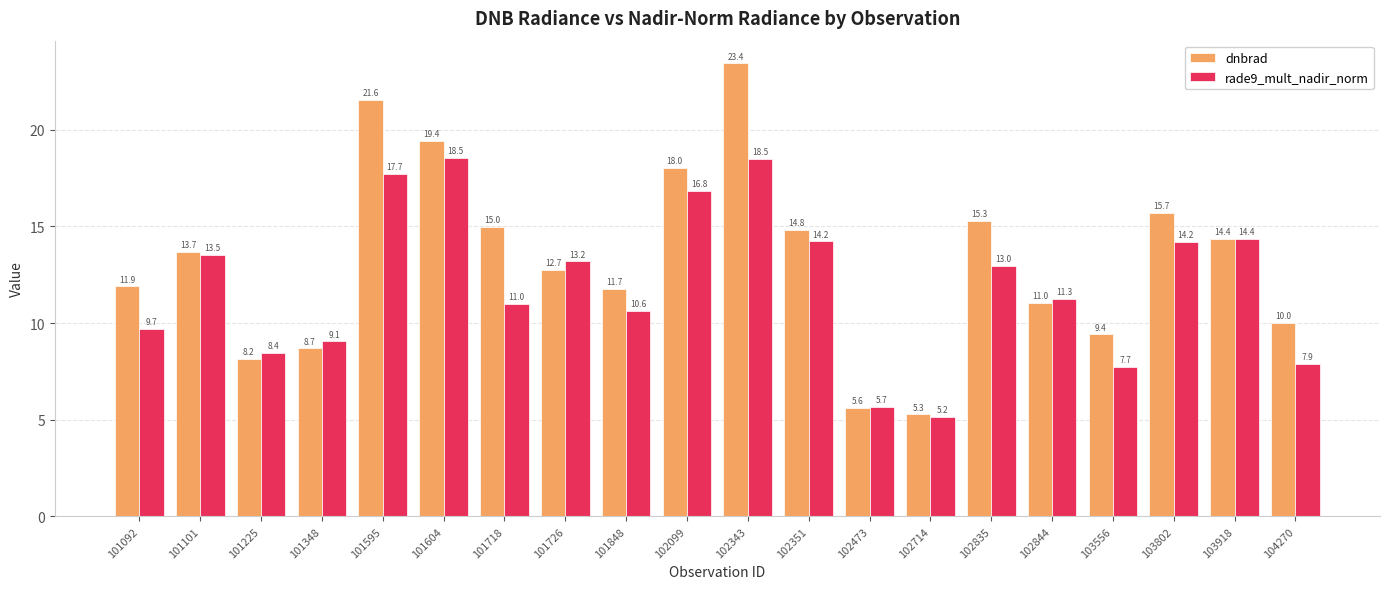

Which series changed the most between 101225 and 101848?

dnbrad